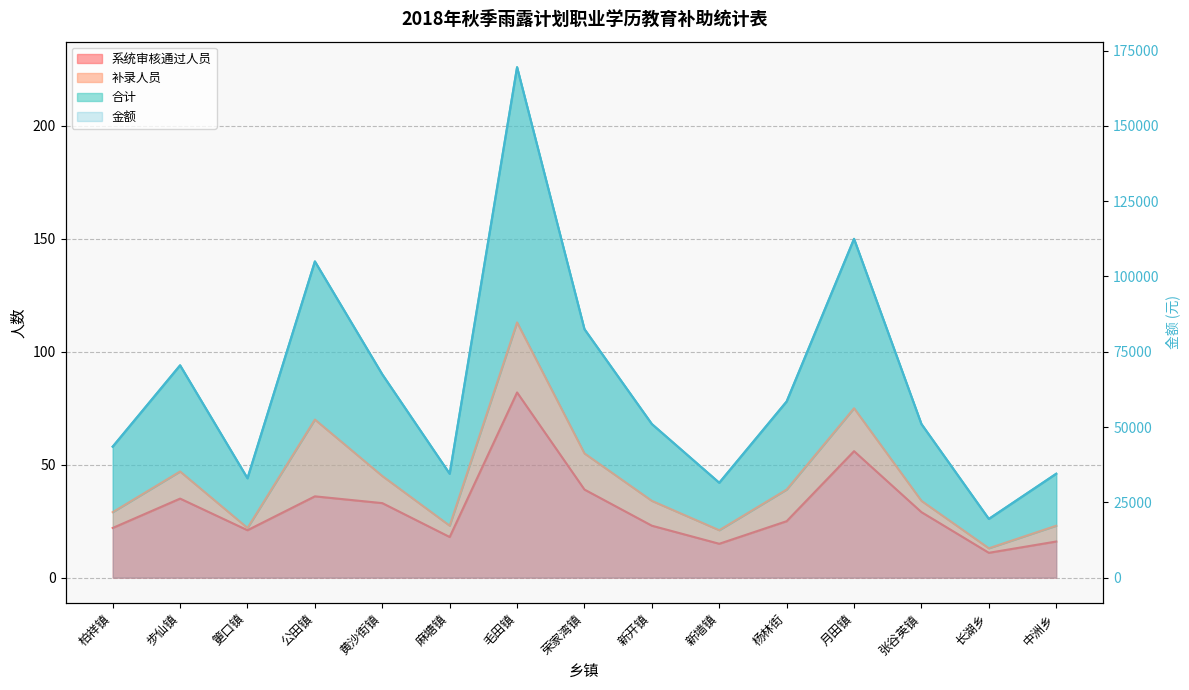

The value of 合计 at 麻塘镇 is 34500. True or false?

True